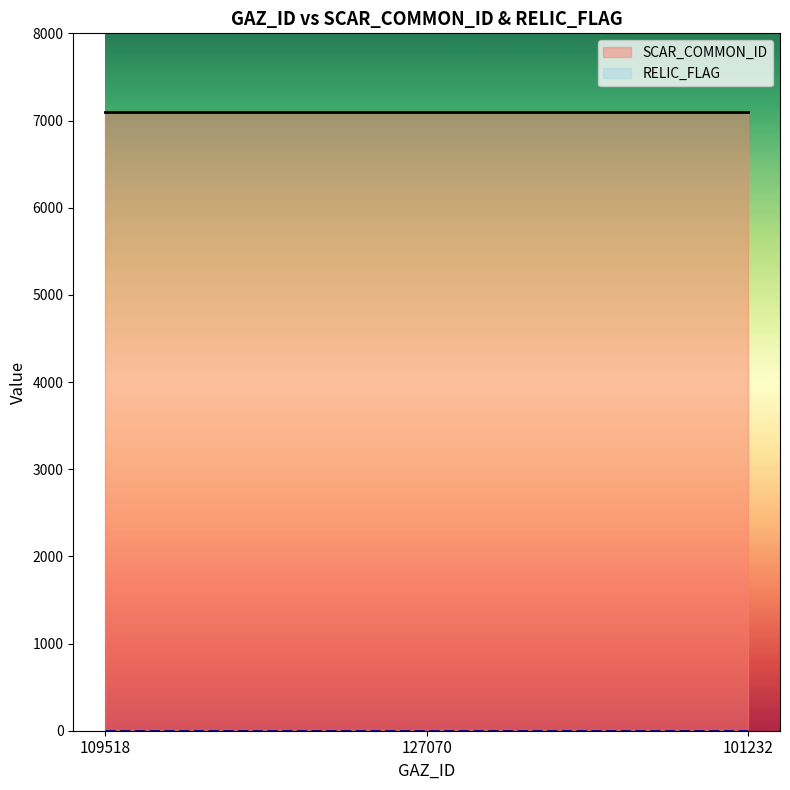

What is the sum of all SCAR_COMMON_ID values?

21279